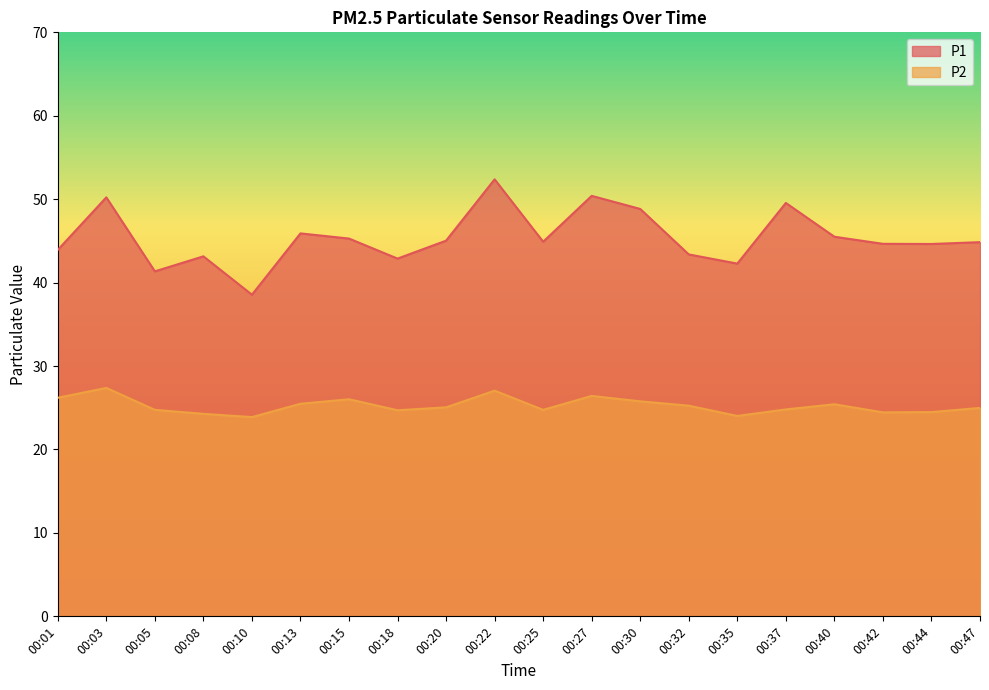

What is the value of the P1 point at the 5th from the left?

38.5